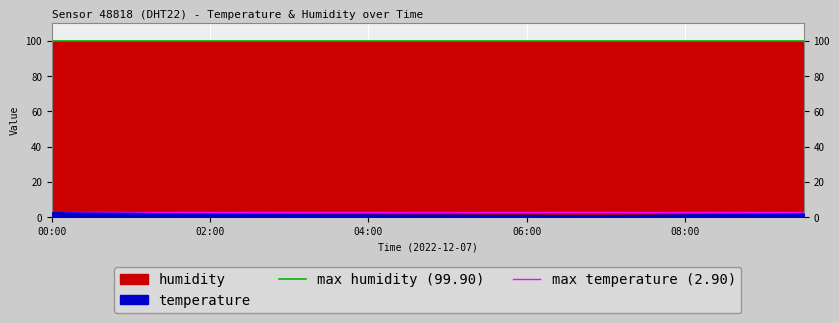

What is the spread (max minus min) of values at 00:00?

97.0